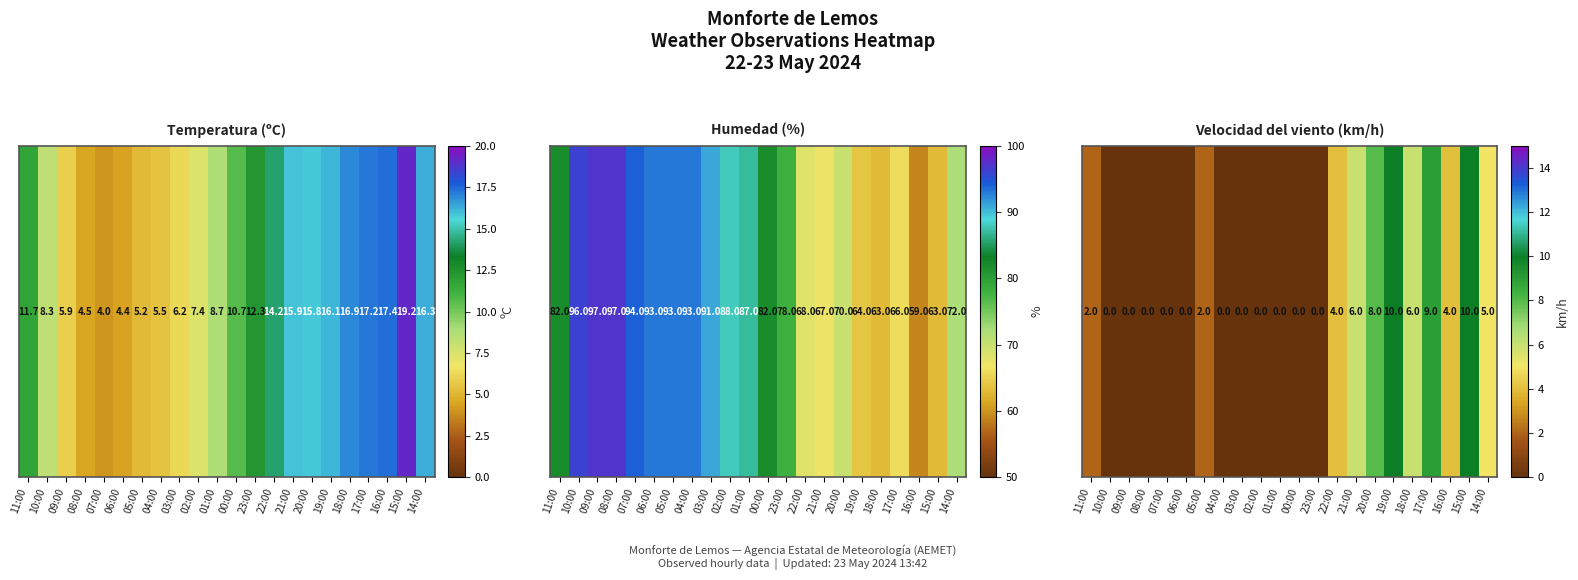

At which label does the data first exceed 2?

22:00